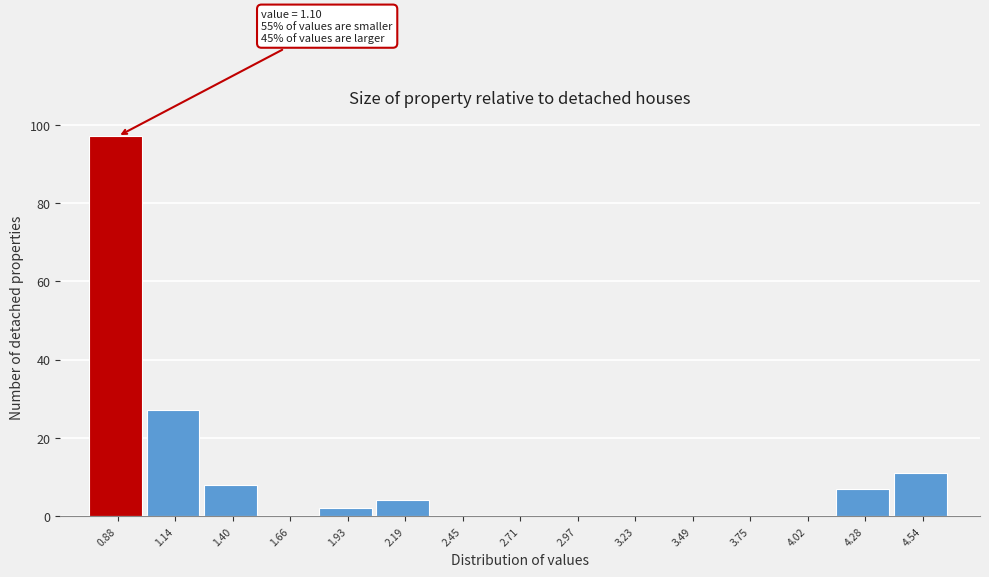

Reading left to right, transcribe all the data shown in this chart.

0.88=97	1.14=27	1.40=8	1.66=0	1.93=2	2.19=4	2.45=0	2.71=0	2.97=0	3.23=0	3.49=0	3.75=0	4.02=0	4.28=7	4.54=11